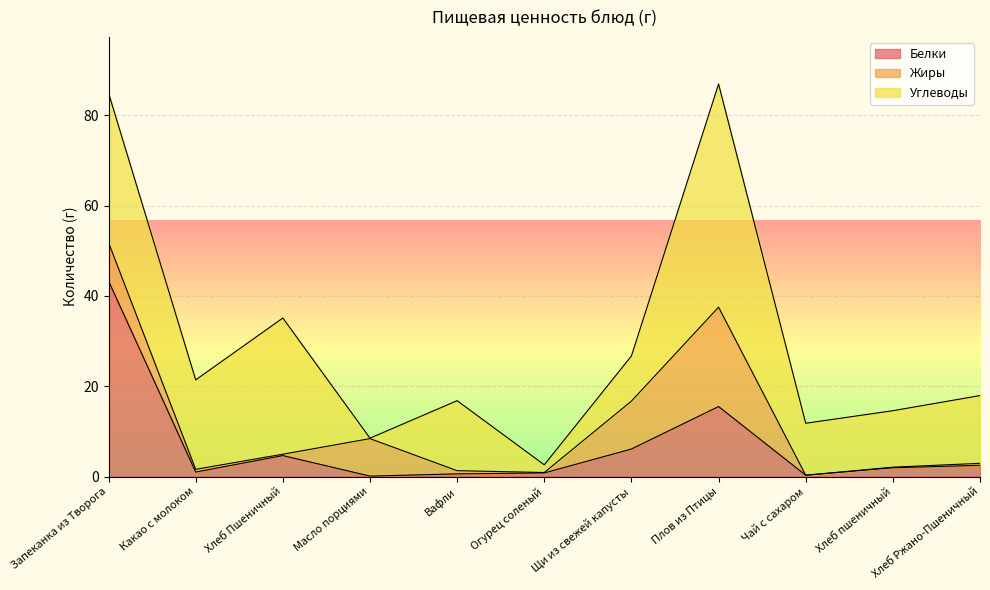

At which category does the chart reach its minimum across all series?

Чай с сахаром